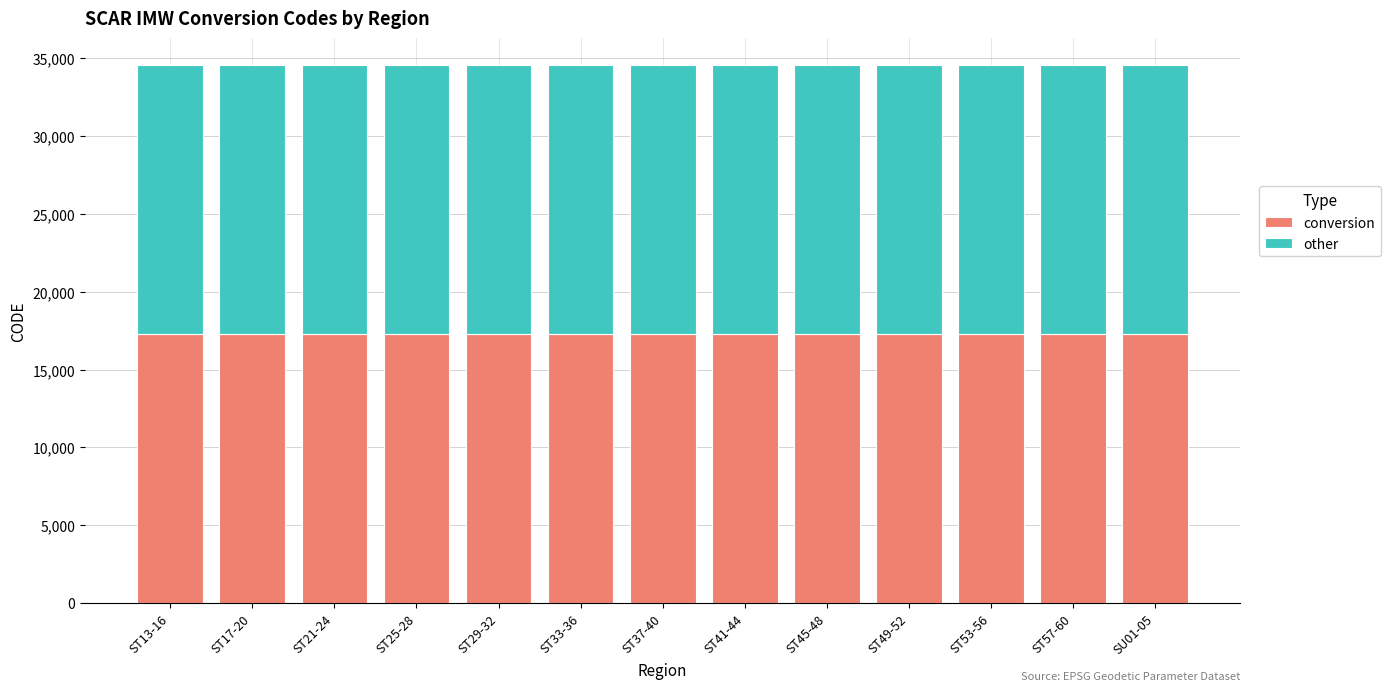

What is the sum of all conversion values?

224497